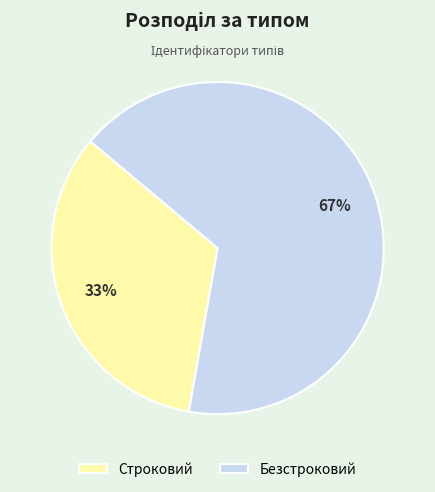

Which category has the smallest portion of the pie?

Строковий